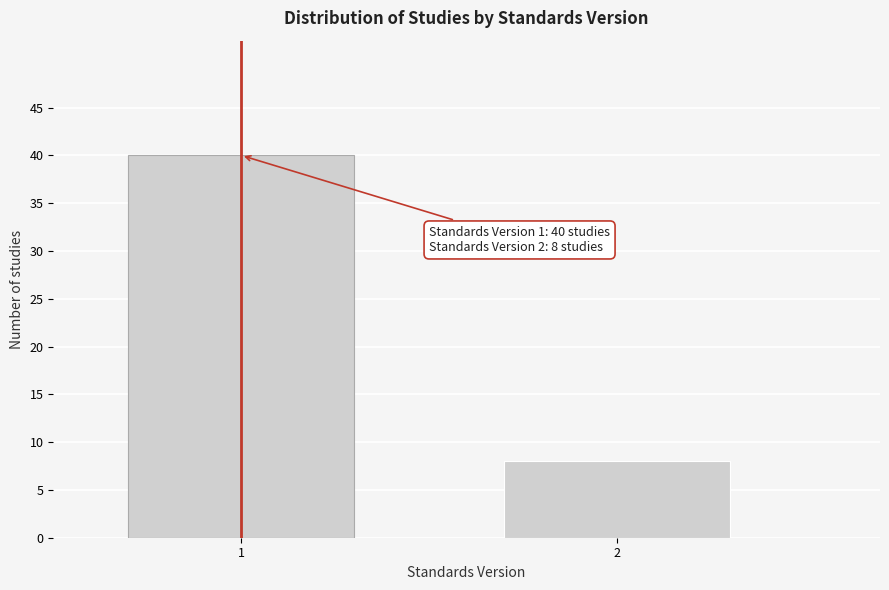

Reading right to left, transcribe all the data shown in this chart.

2=8	1=40